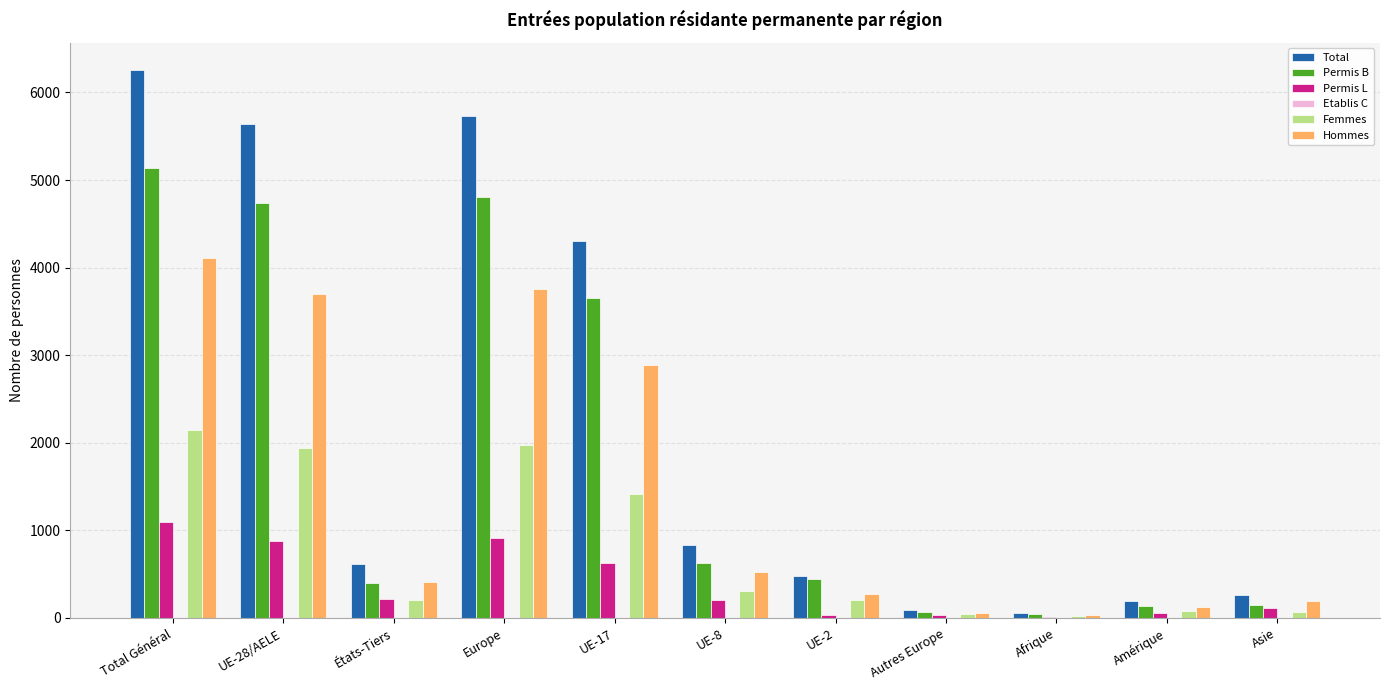

How many groups of bars are there?

11